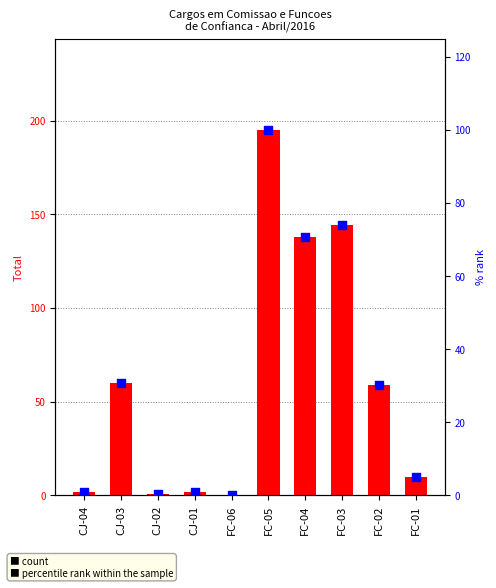

Which series reaches the minimum Y coordinate?

Total